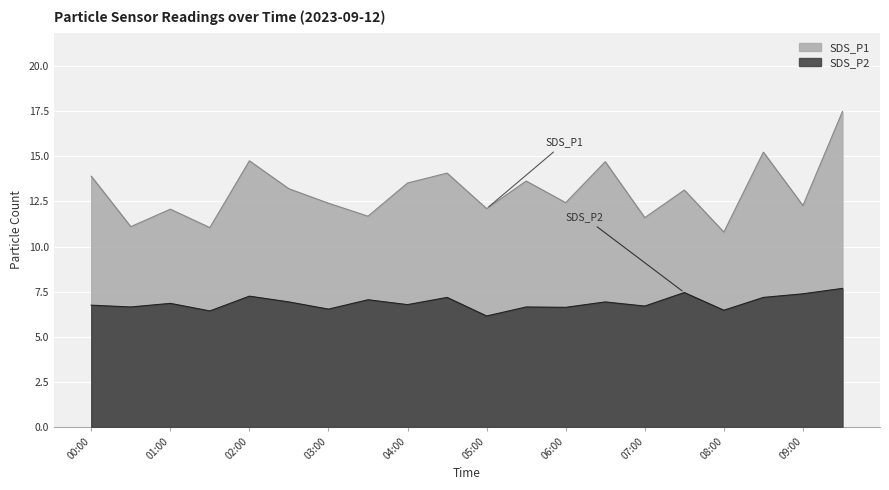

How many interior local valleys does the SDS_P2 series have?

8